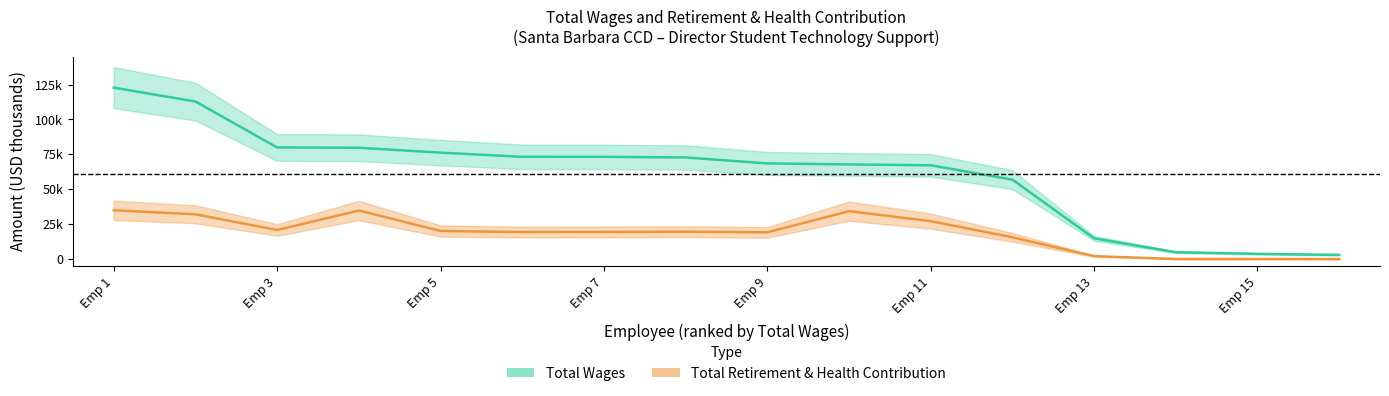

True or false: total_wages has more than 1 interior local peaks.

False